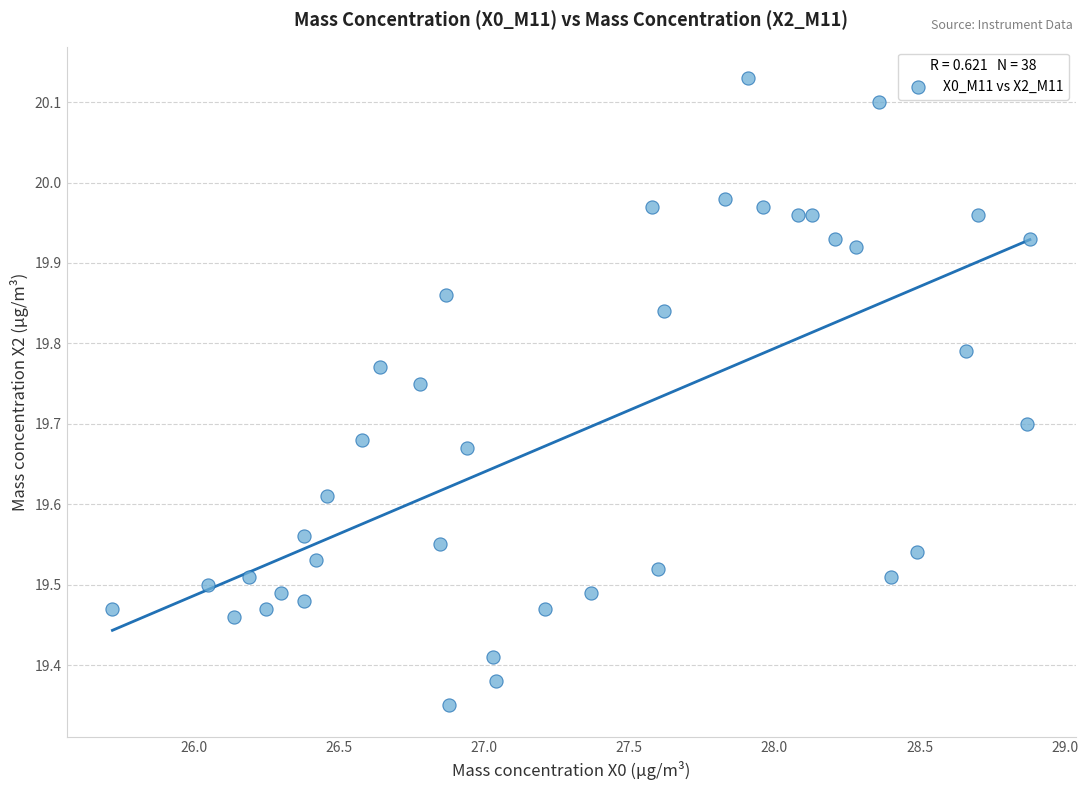

What is the range of X values (max minus min)?

3.2